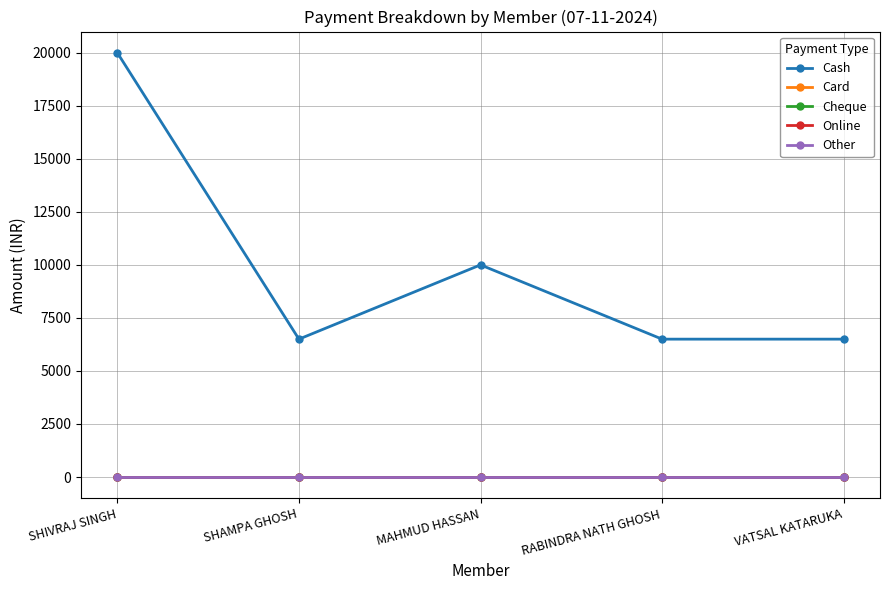

Does the chart have visible grid lines?

Yes